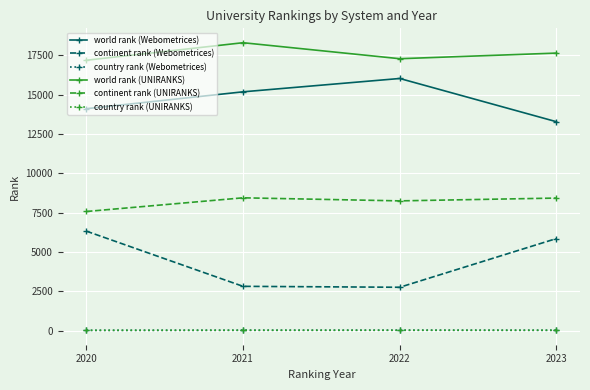

How many lines are shown in the chart?

6